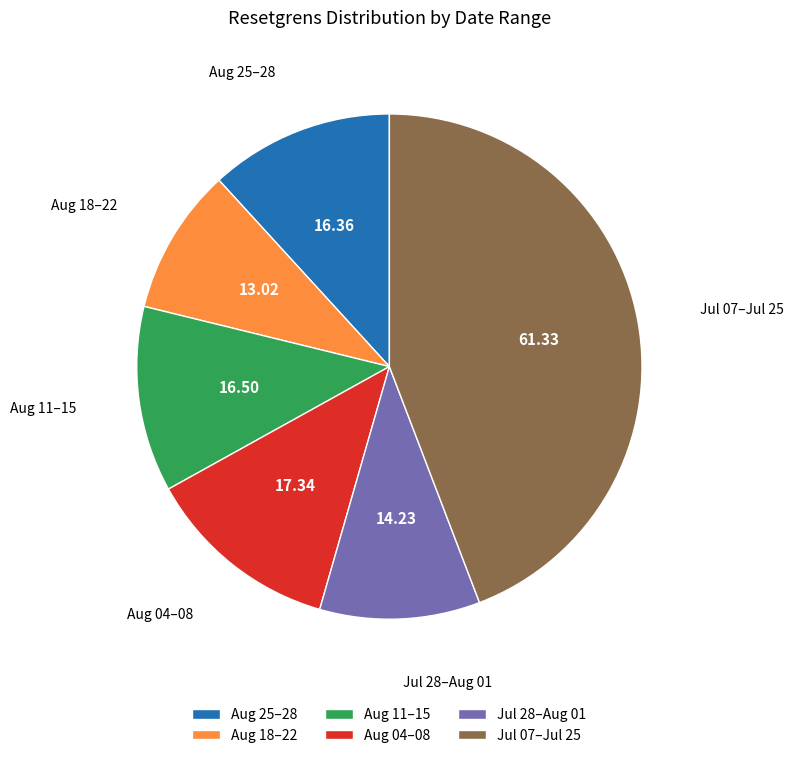

Is there a majority slice in this chart?

No